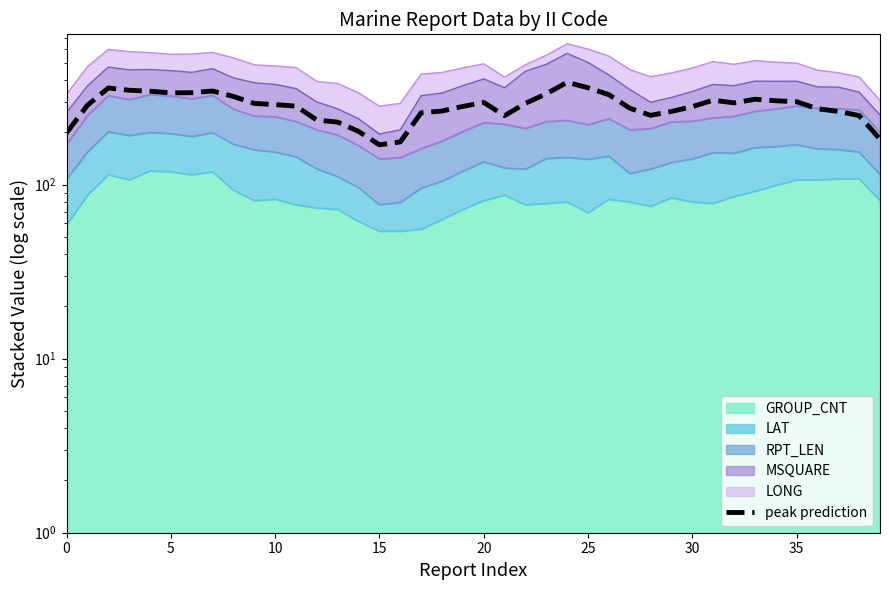

At which category does the chart reach its peak across all series?

24